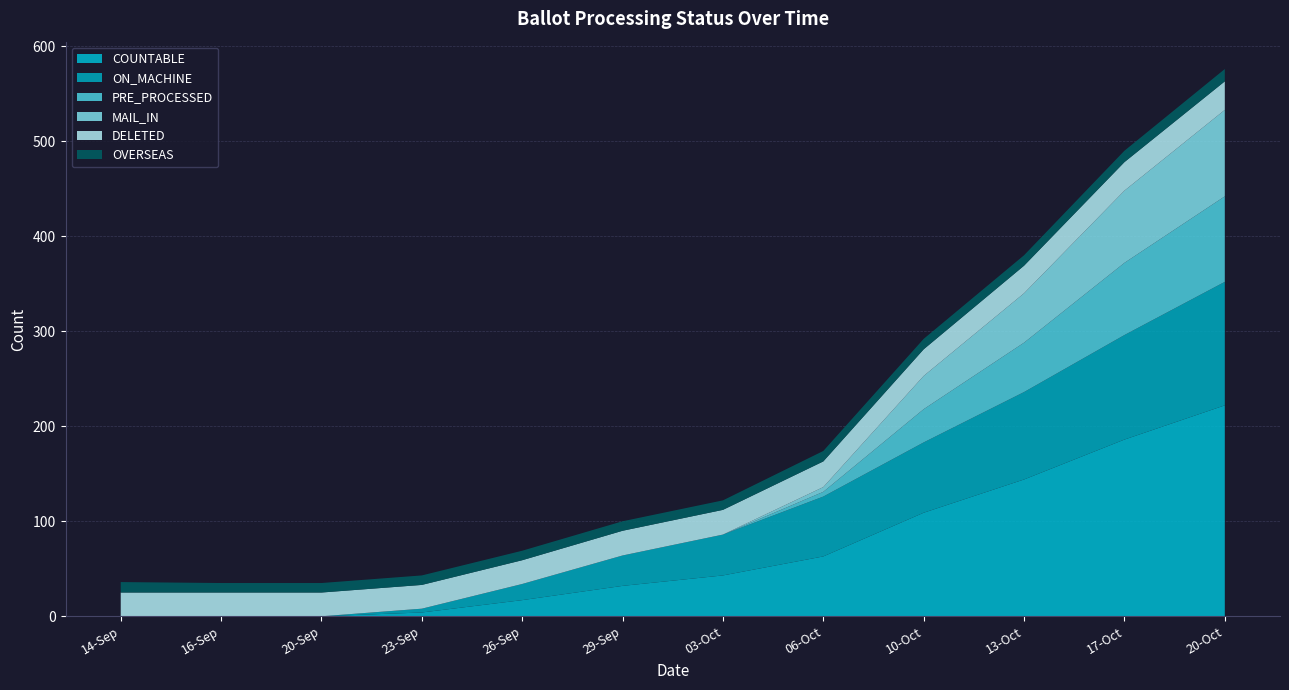

Reading right to left, extract all data points from this chart.

COUNTABLE: 222	186	144	109	63	43	32	17	4	0	0	0
ON_MACHINE: 130	110	92	74	63	43	32	17	4	0	0	0
PRE_PROCESSED: 90	76	52	35	5	0	0	0	0	0	0	0
MAIL_IN: 91	76	52	35	5	0	0	0	0	0	0	0
DELETED: 30	30	29	28	27	26	26	25	25	25	25	25
OVERSEAS: 13	12	11	11	11	10	10	10	10	10	10	11